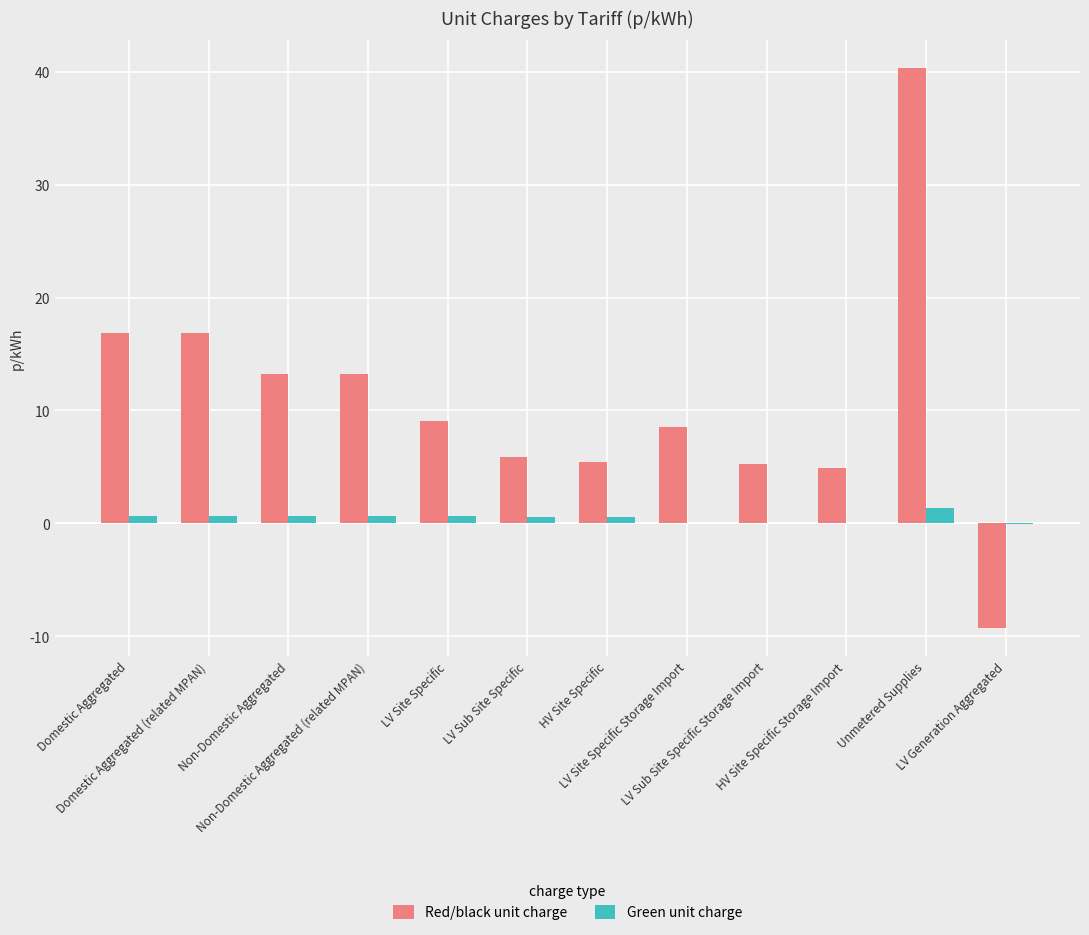

What position from the right is LV Site Specific Storage Import?

5